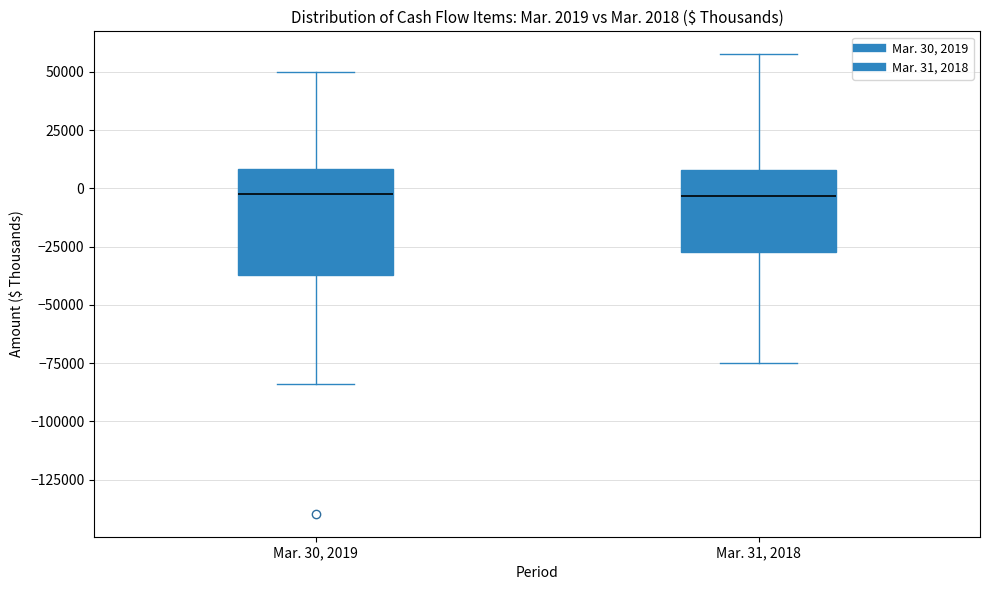

Comparing the boxes themselves (not the whiskers), which one is the tallest?

Mar. 30, 2019